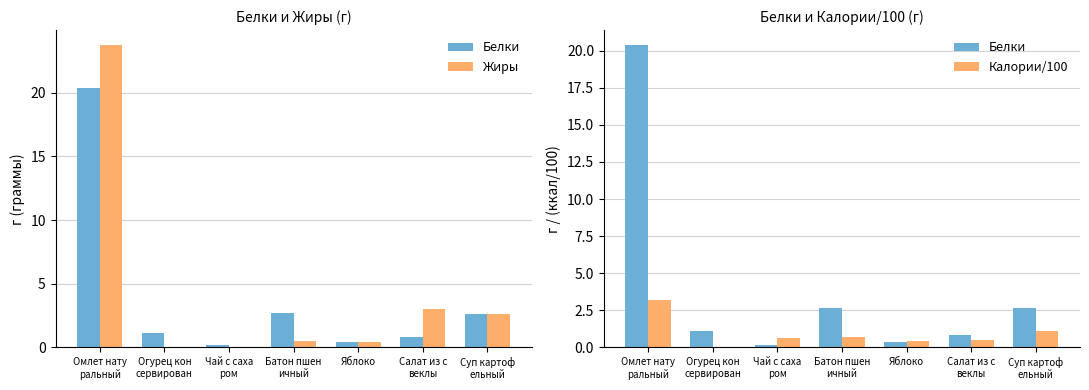

What is the label of the 6th bar from the left?

Салат из с
веклы